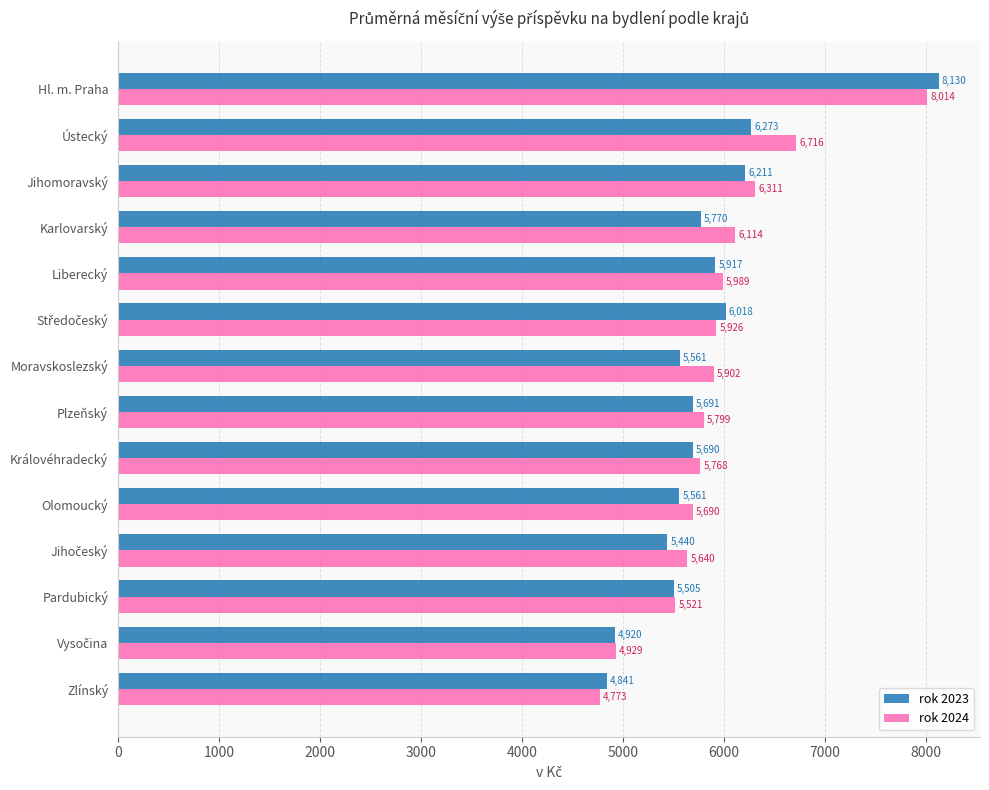

Is it true that rok 2023 equals 5917.1 at Liberecký?

True